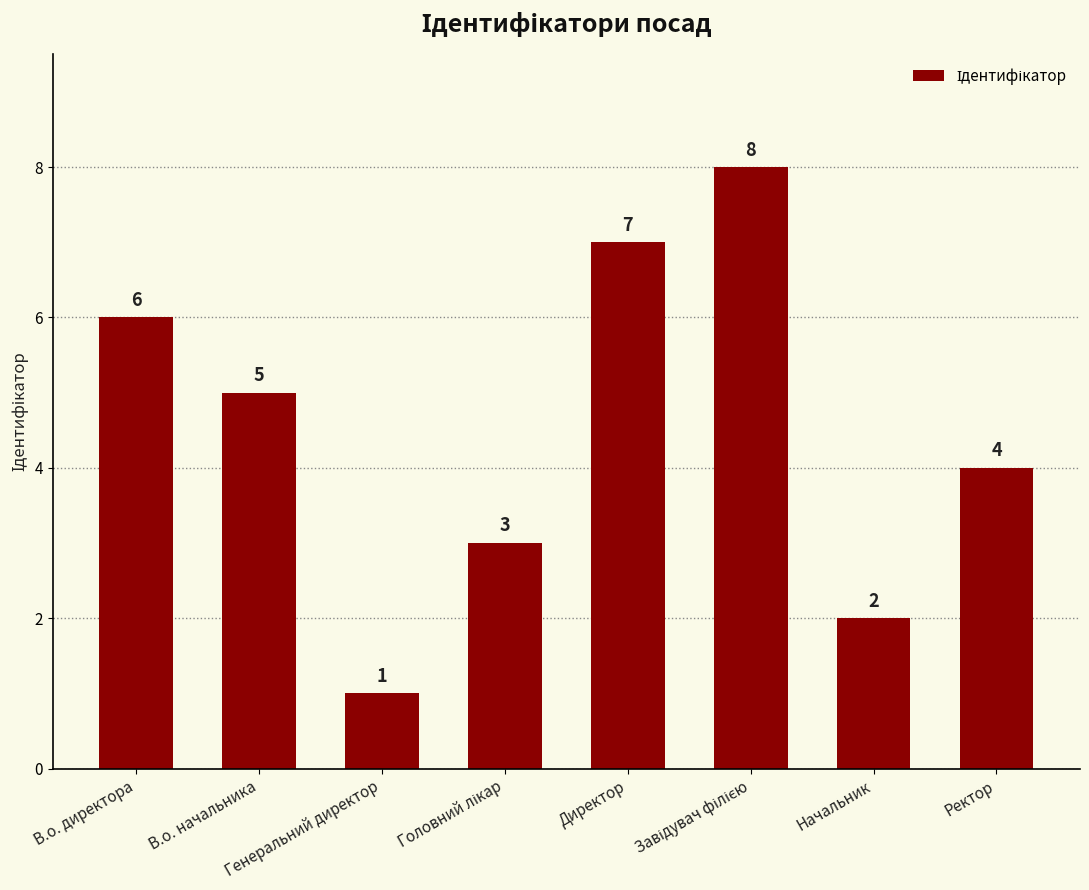

What is the maximum value shown in the chart?

8